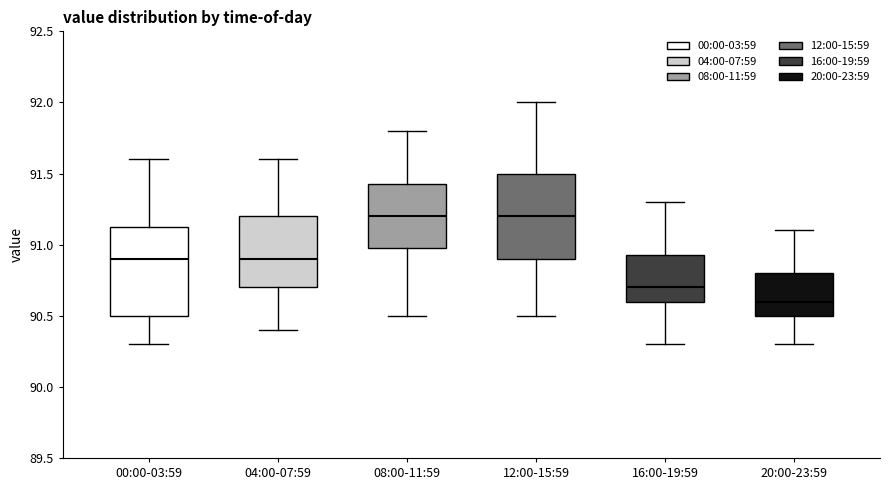

Which box's median line is the lowest?

20:00-23:59